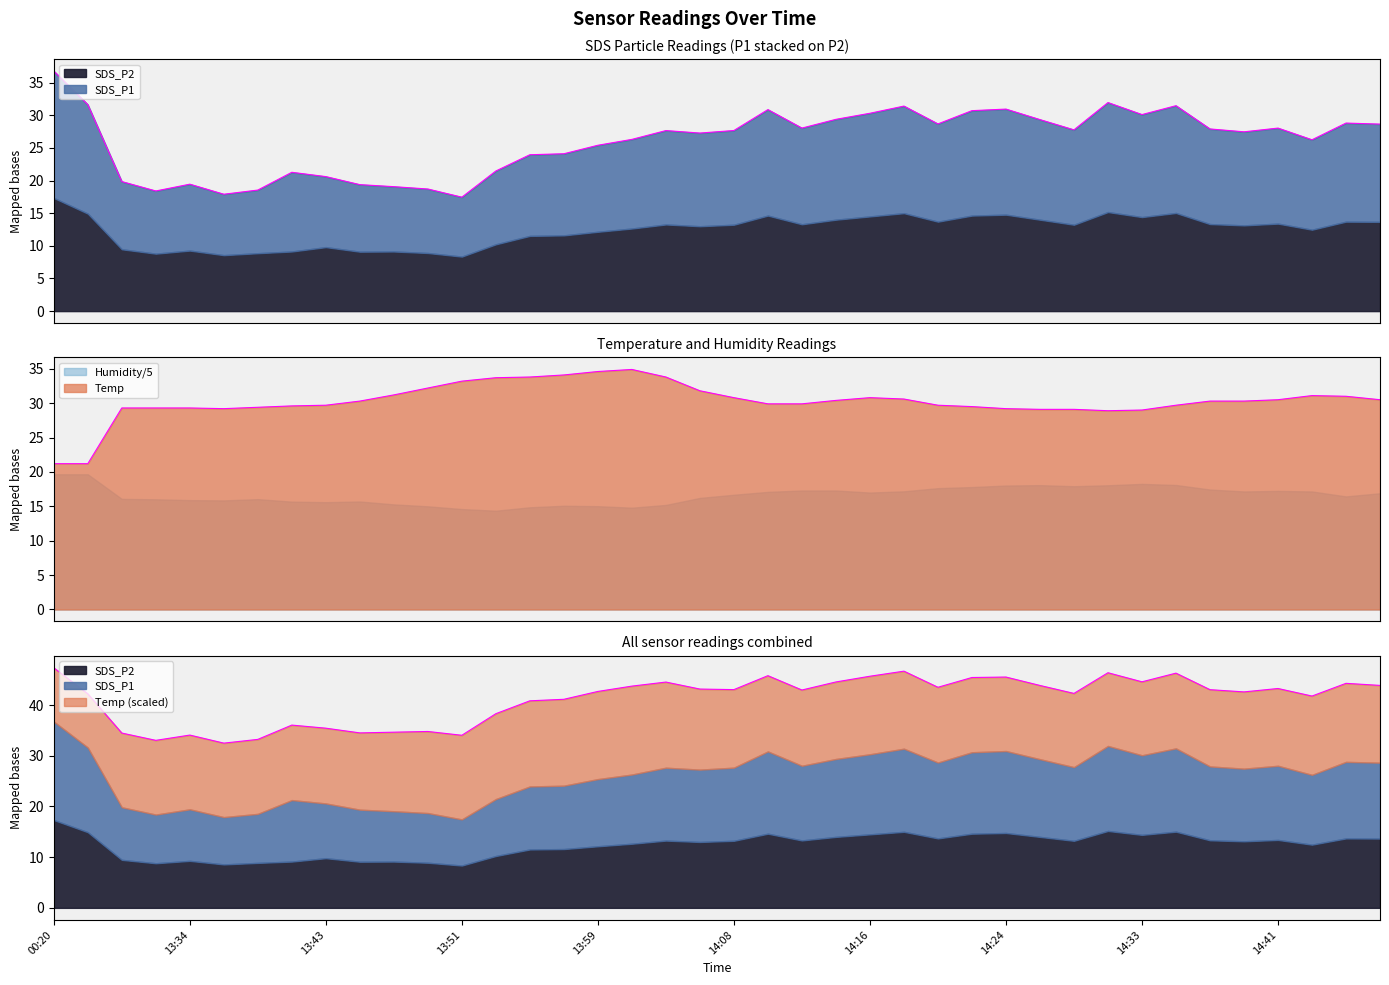

After their last crossing, which series has the higher values: SDS_P1 or Temp?

Temp